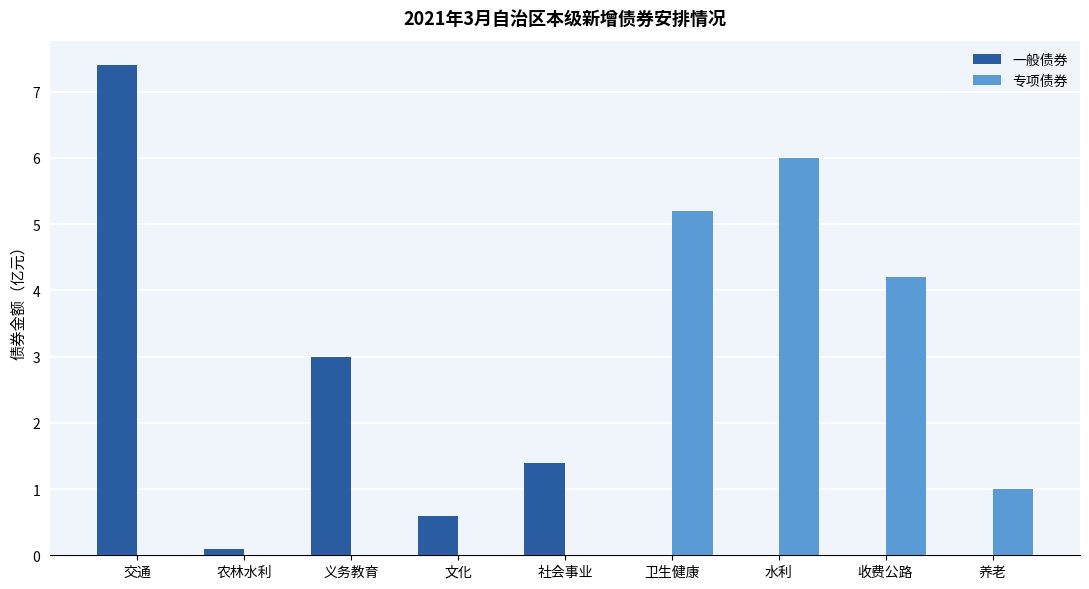

Is the value of 一般债券 at 社会事业 greater than the value of 专项债券 at 养老?

Yes